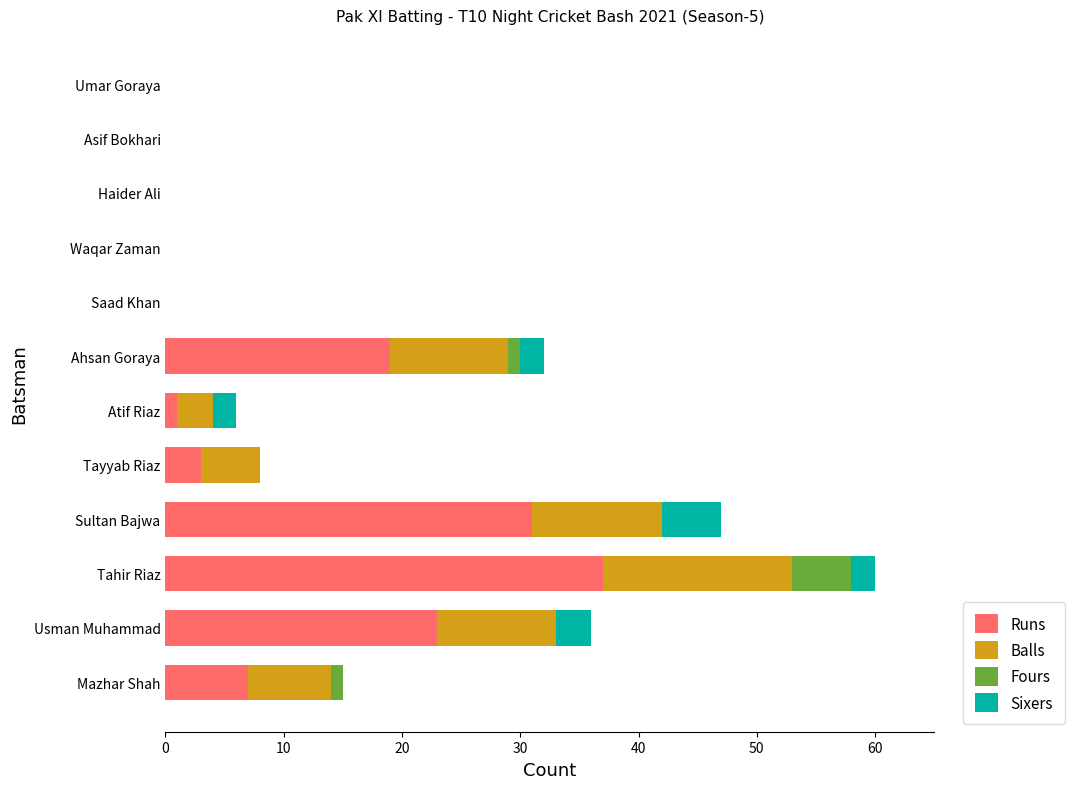

The value of Runs at Tahir Riaz is 10. True or false?

False